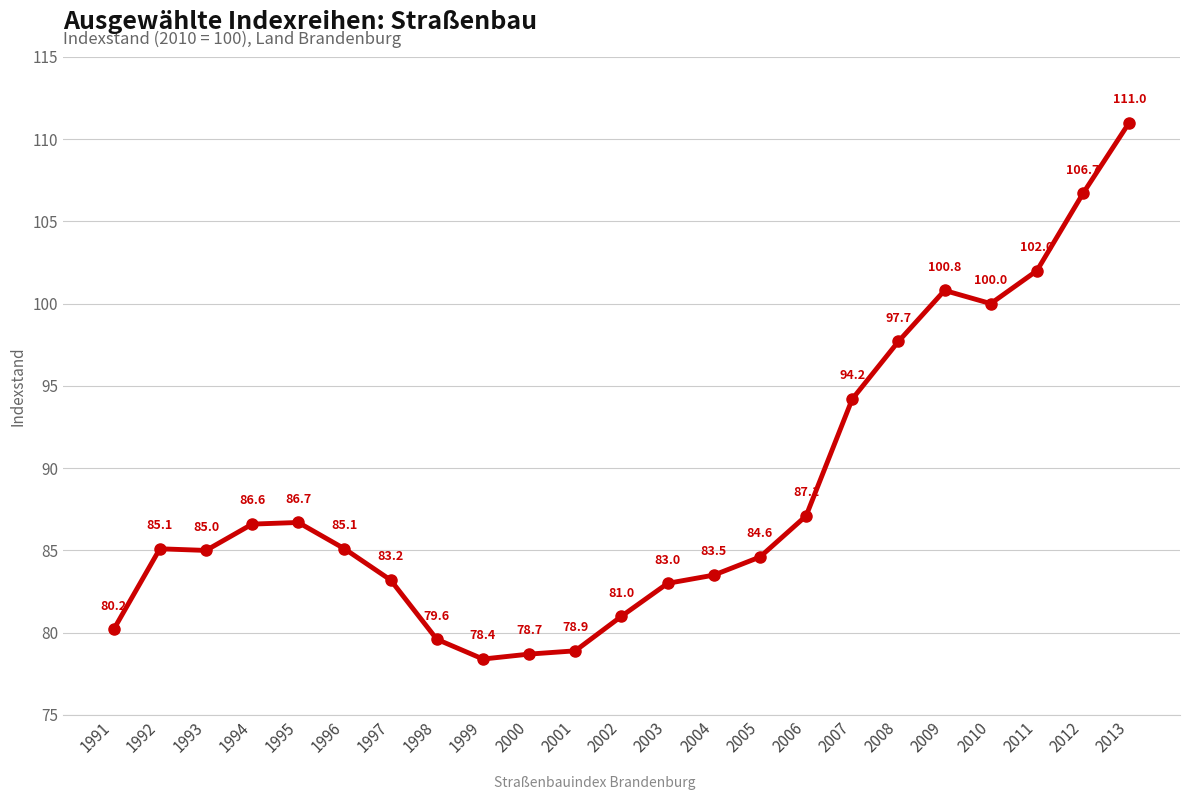

Which category has the lowest value across all series?

1999